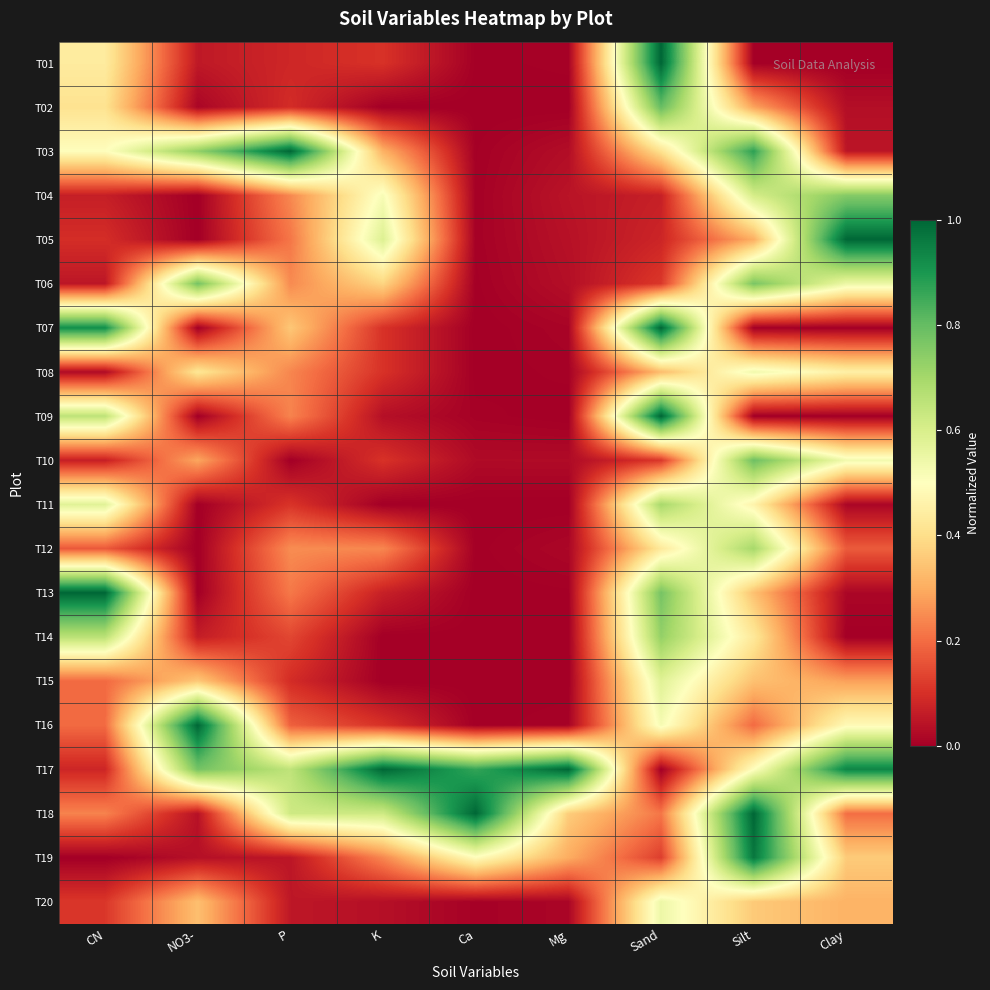

At which category does the chart reach its peak across all series?

Sand